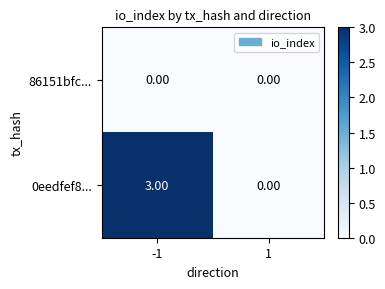

Rank the series by their maximum value, from highest to lowest.

0eedfef8..., 86151bfc...